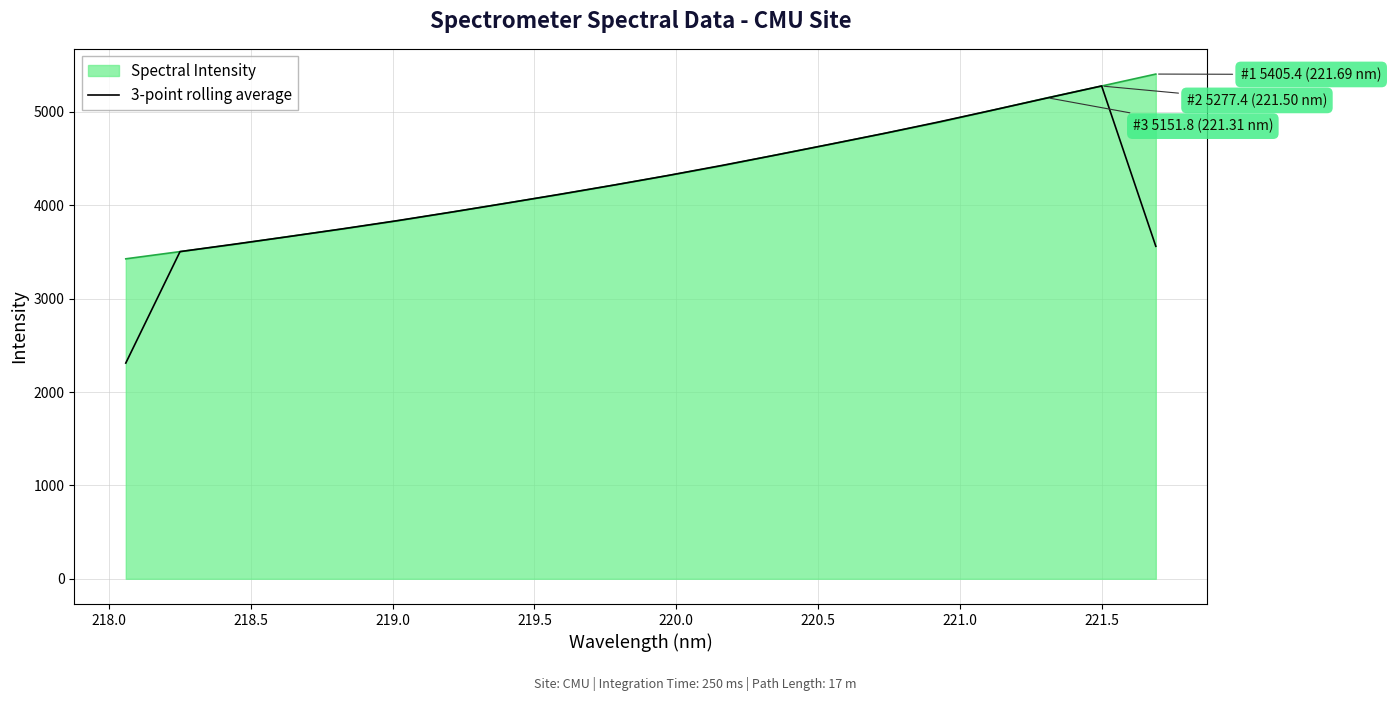

What is the maximum value for 3-point rolling average?

5278.2